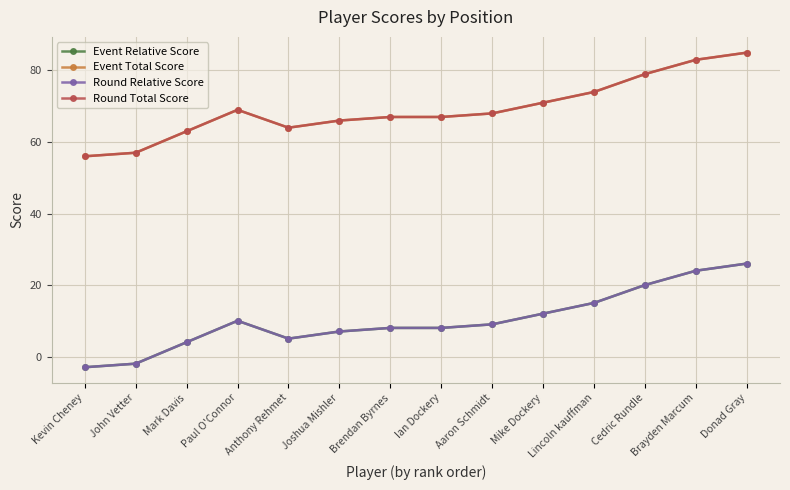

Which has a higher value, Lincoln kauffman or Kevin Cheney?

Lincoln kauffman